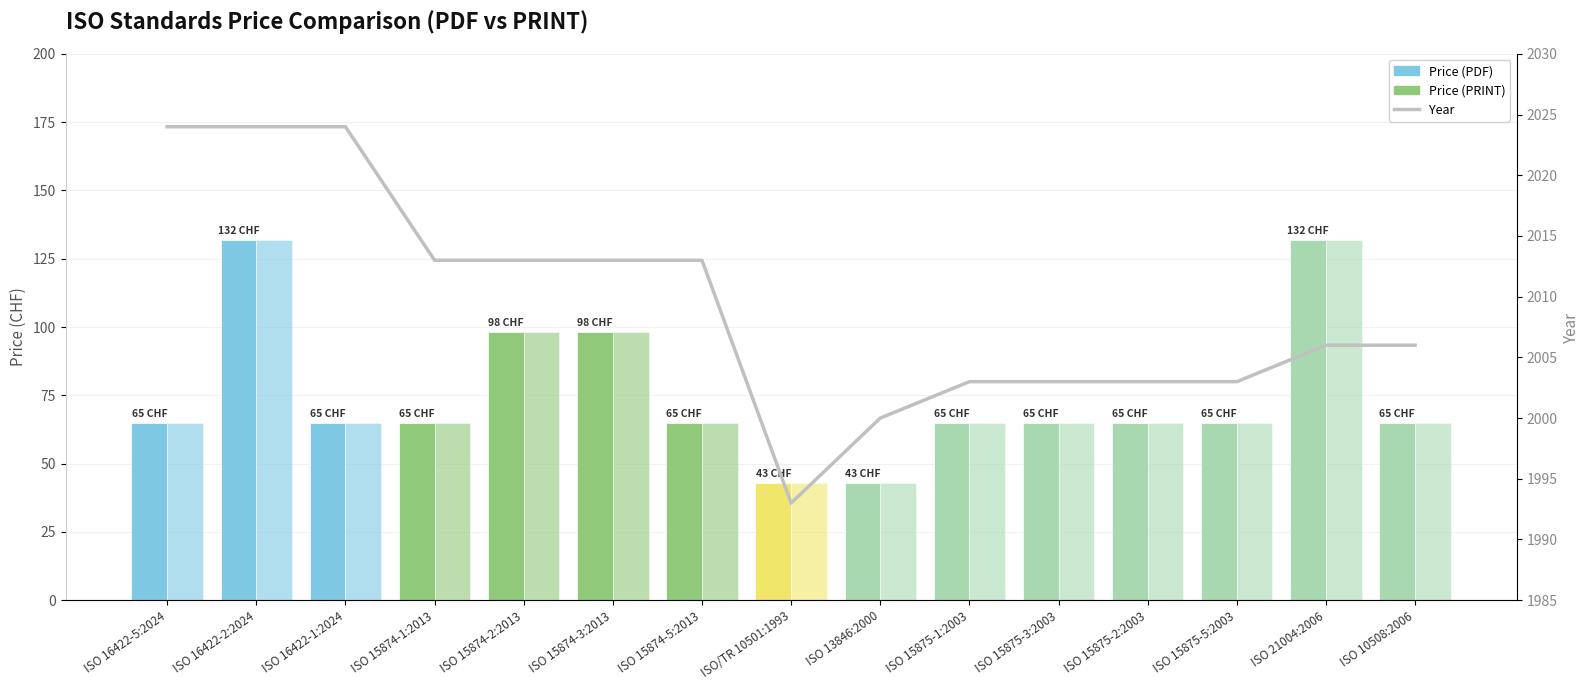

Is it true that Year equals 2000 at ISO 13846:2000?

True